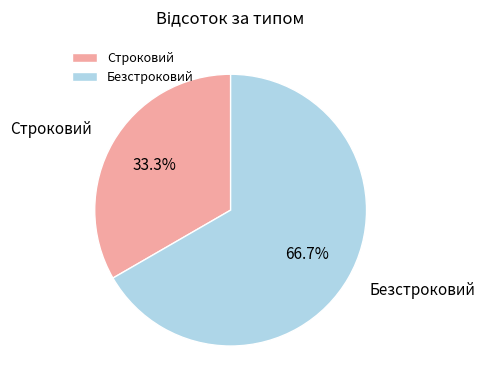

To the nearest percent, what is the combined percentage of Безстроковий and Строковий?

100%